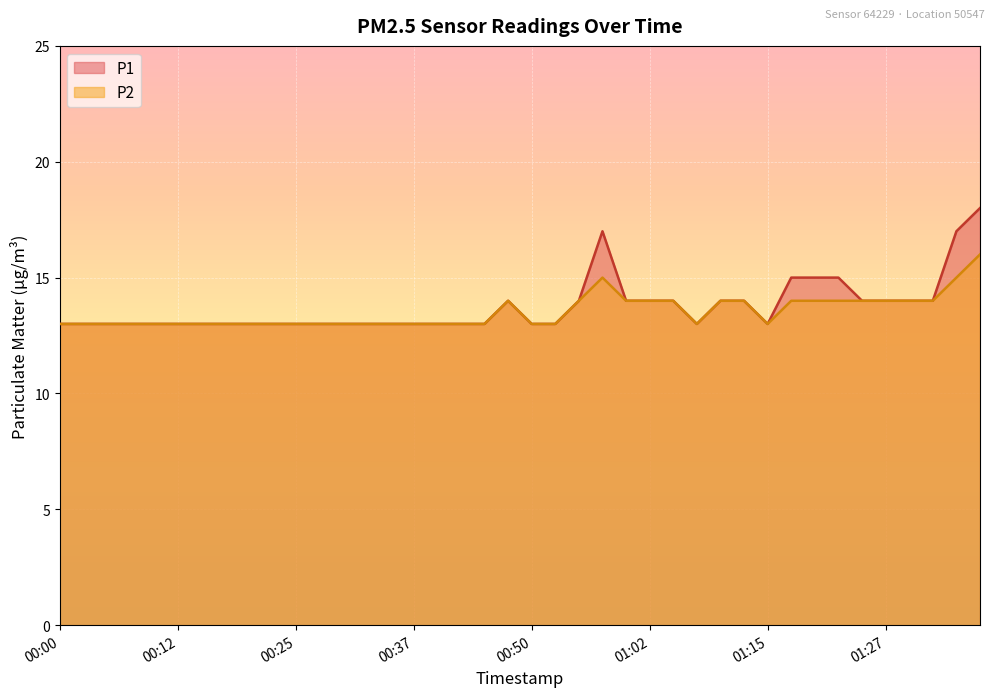

How many P1 values are between 13 and 14?

34